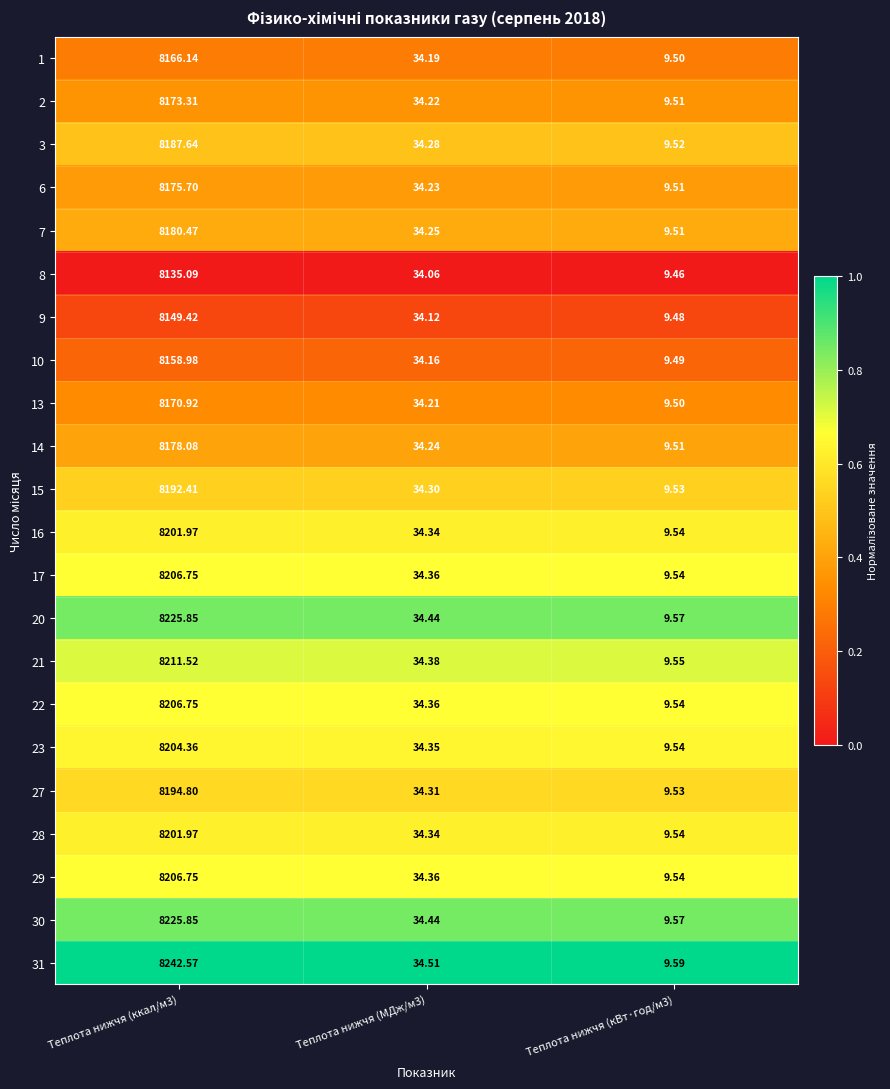

Is the value of 23 at Теплота нижчя (кВт·год/м3) greater than the value of 14 at Теплота нижчя (кВт·год/м3)?

Yes